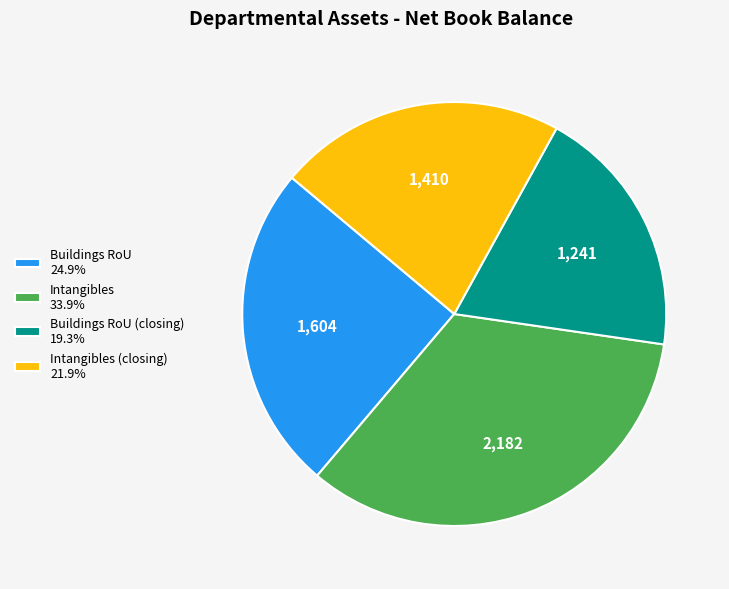

Approximately how many times larger is the value at Intangibles (closing) 21.9% compared to Intangibles 33.9%?

0.6